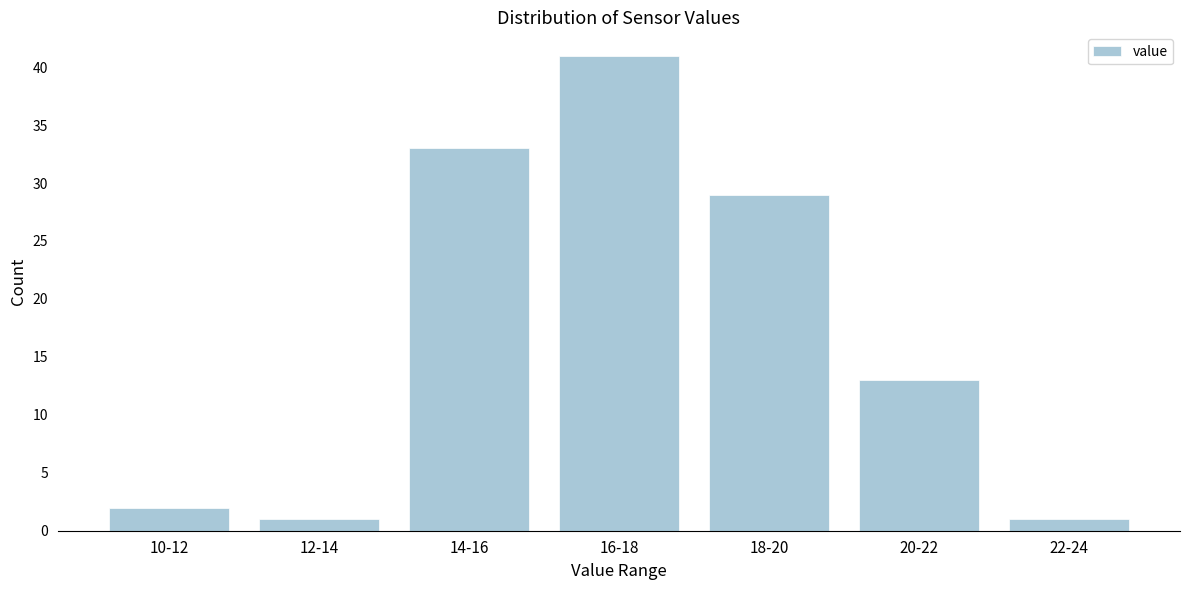

Reading left to right, what are all the values shown in this chart?

2	1	33	41	29	13	1